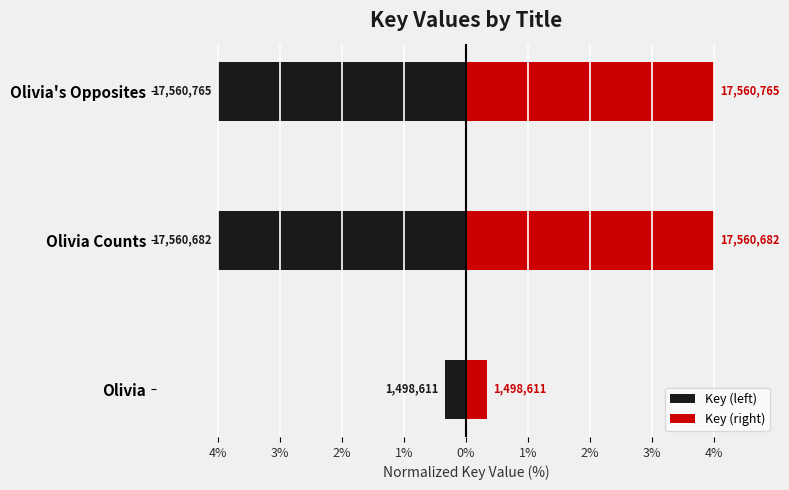

What value does the Key (right) series have at Olivia Counts?

4.0